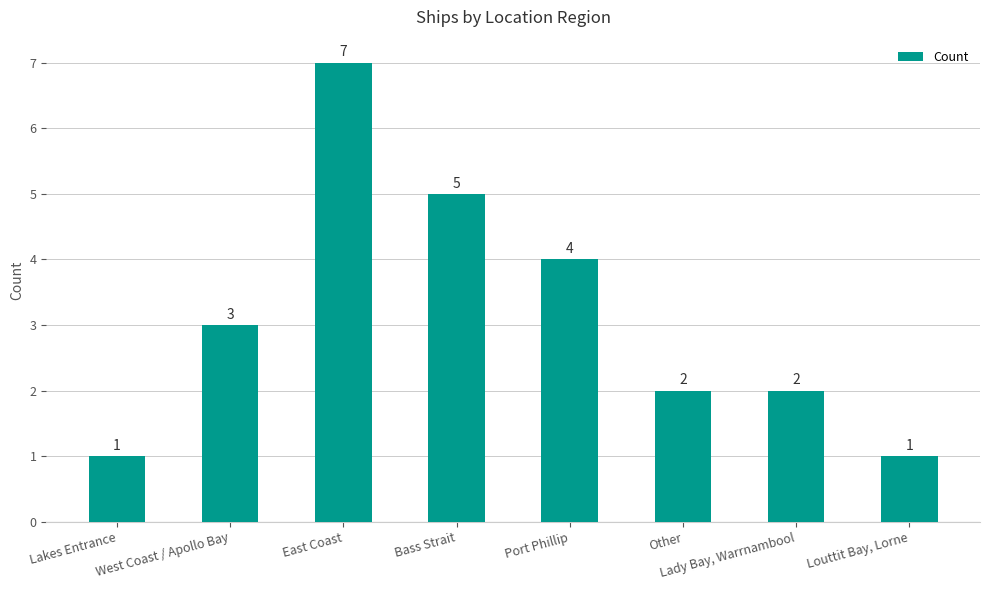

What is the change in value from East Coast to Bass Strait?

-2